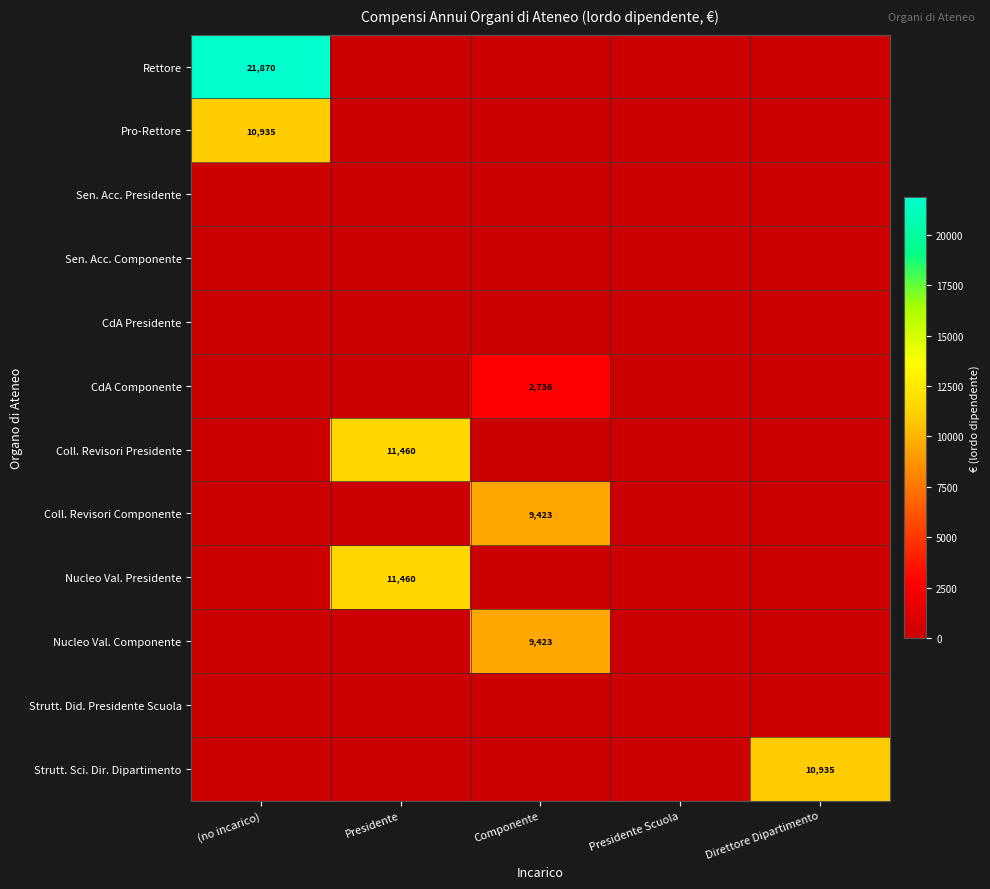

What is the spread (max minus min) of values at Direttore Dipartimento?

10935.0